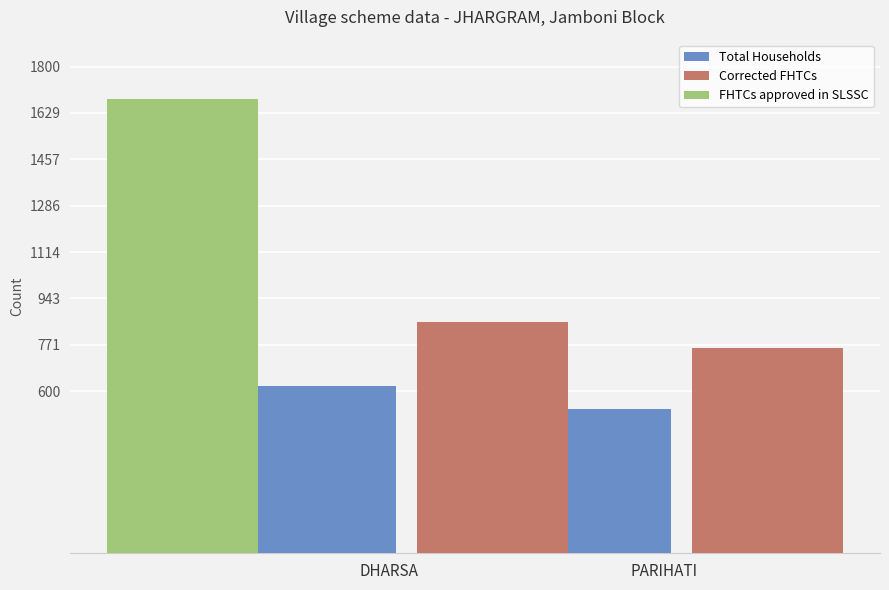

Which series has the largest range (max minus min)?

FHTCs approved in SLSSC